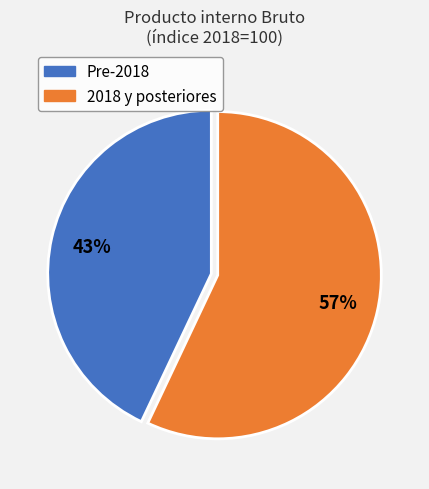

To the nearest percent, what is the difference between the largest and smallest slice percentages?

14%